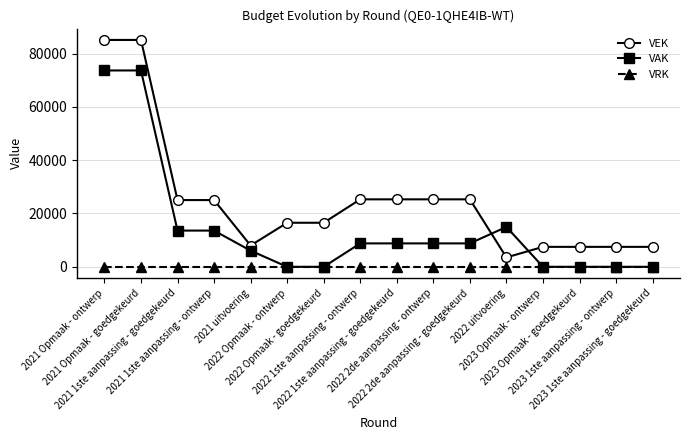

What is the average value of the VEK series?

24749